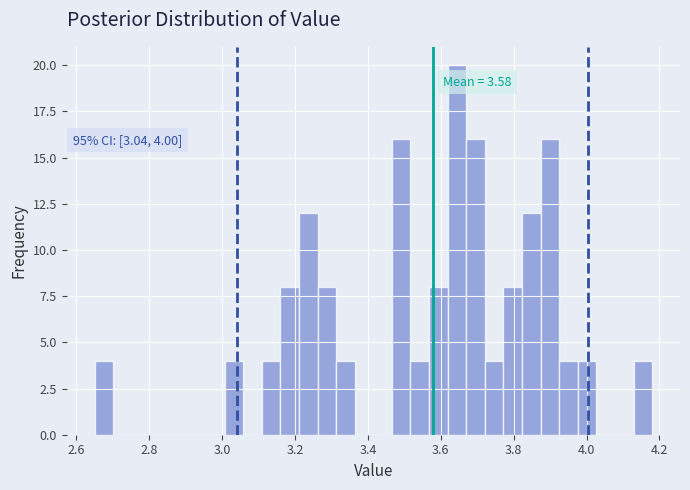

Around what value on the x-axis is the tallest bar? Give the approximate position of its centre, as read against the axis.

3.64